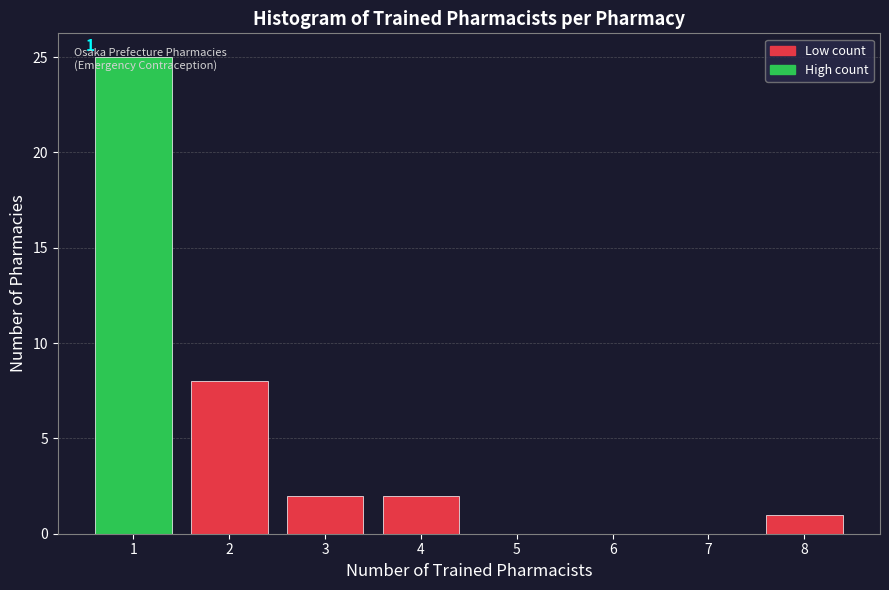

Over which range of the x-axis is the bar tallest?

0.5 to 1.5